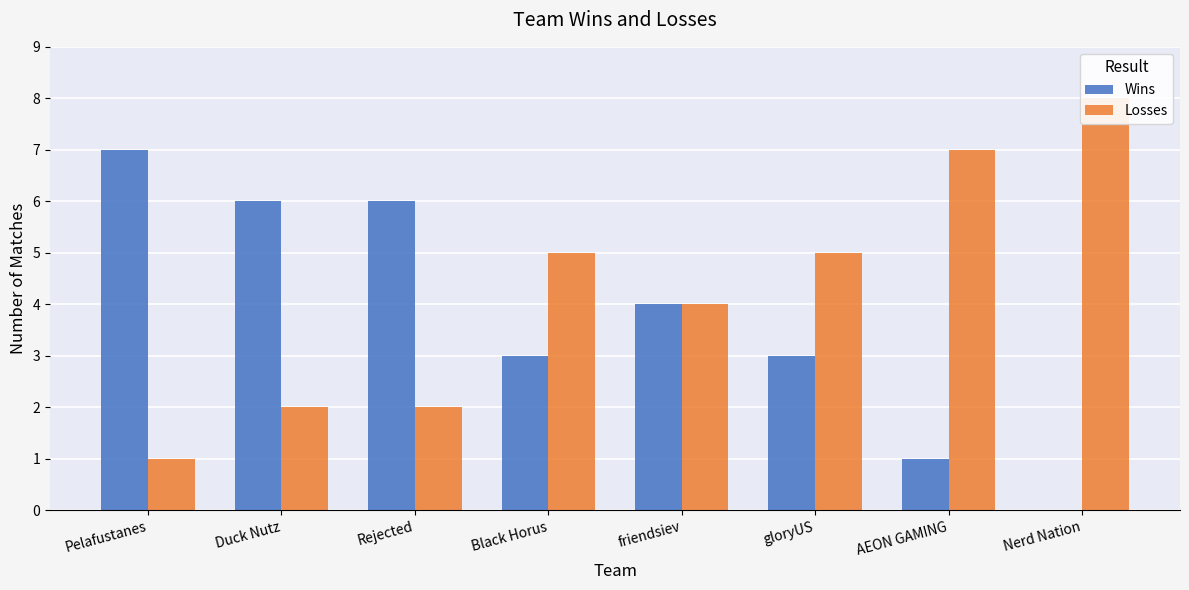

How many series are shown in this chart?

2